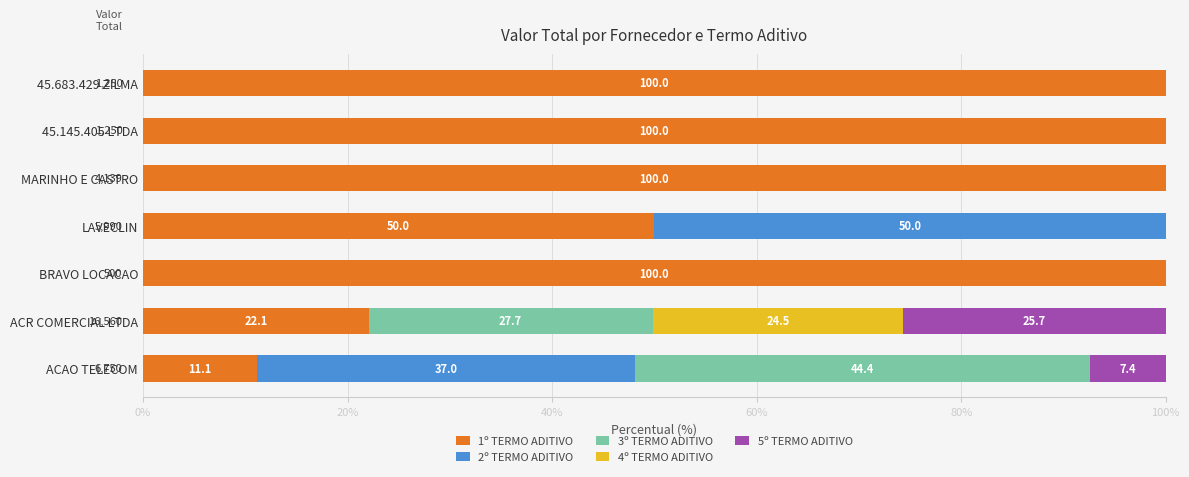

What is the approximate value of 1º TERMO ADITIVO at 45.145.405 LTDA?

100.0